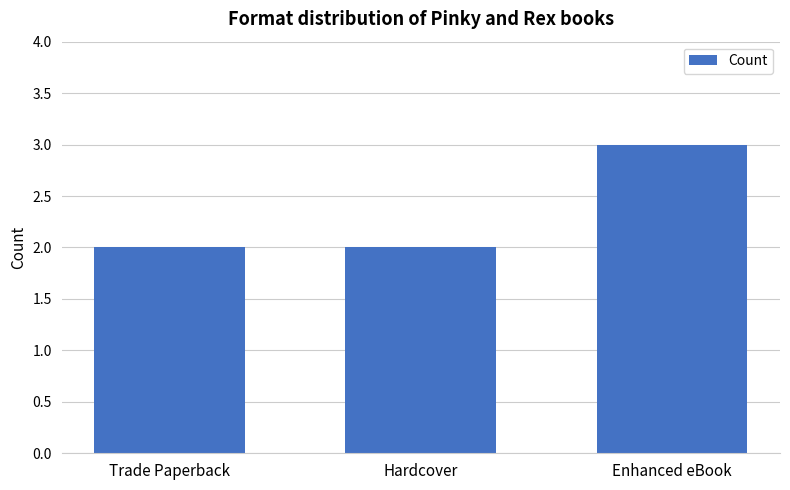

What is the change in value from Trade Paperback to Enhanced eBook?

+1